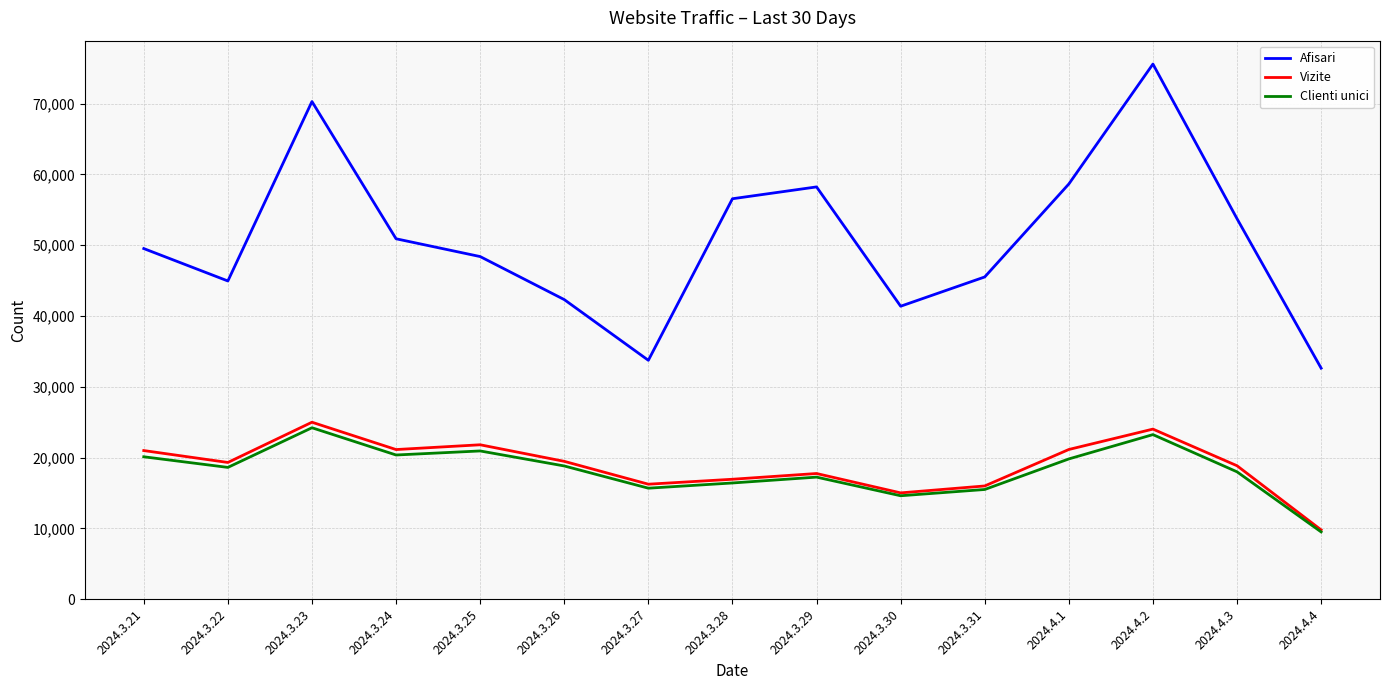

Which series has the largest range (max minus min)?

Afisari